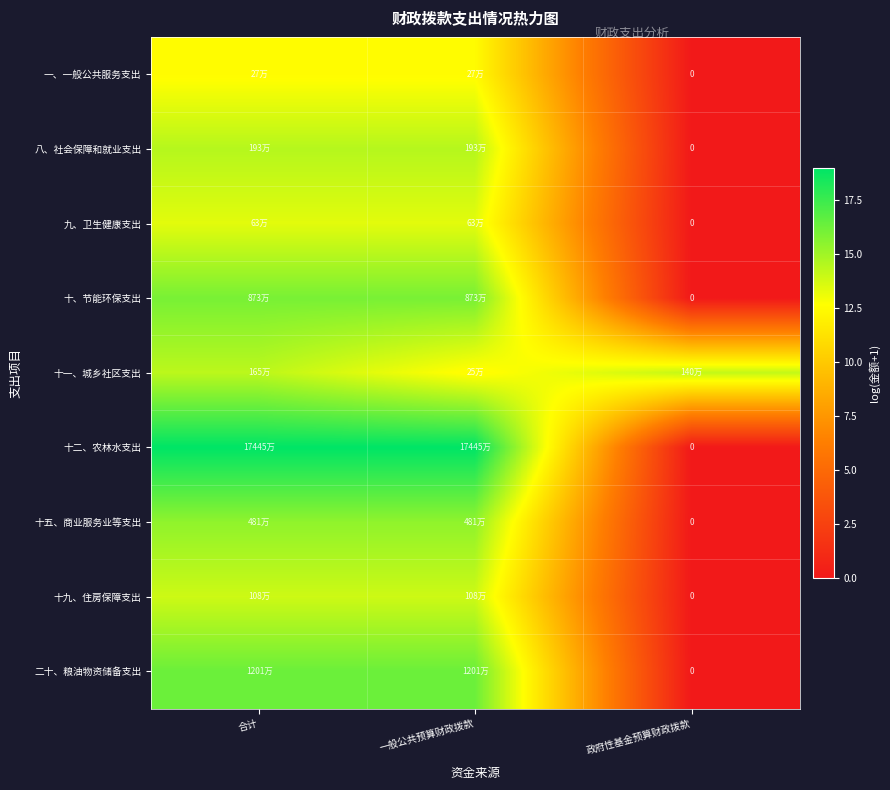

Where is 二十、粮油物资储备支出 nearest to the value 8?

政府性基金预算财政拨款